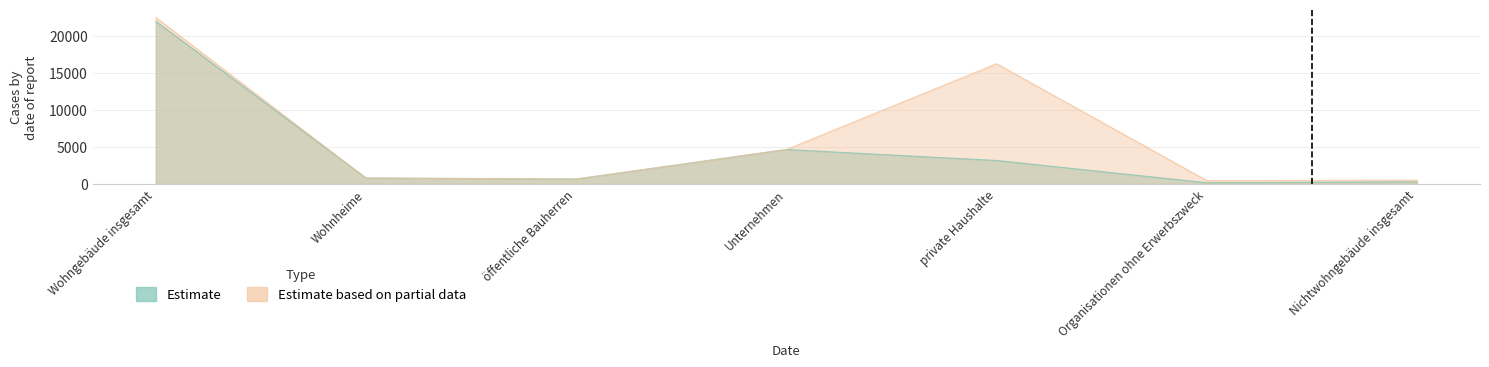

What is the label of the 3rd point from the left?

öffentliche Bauherren